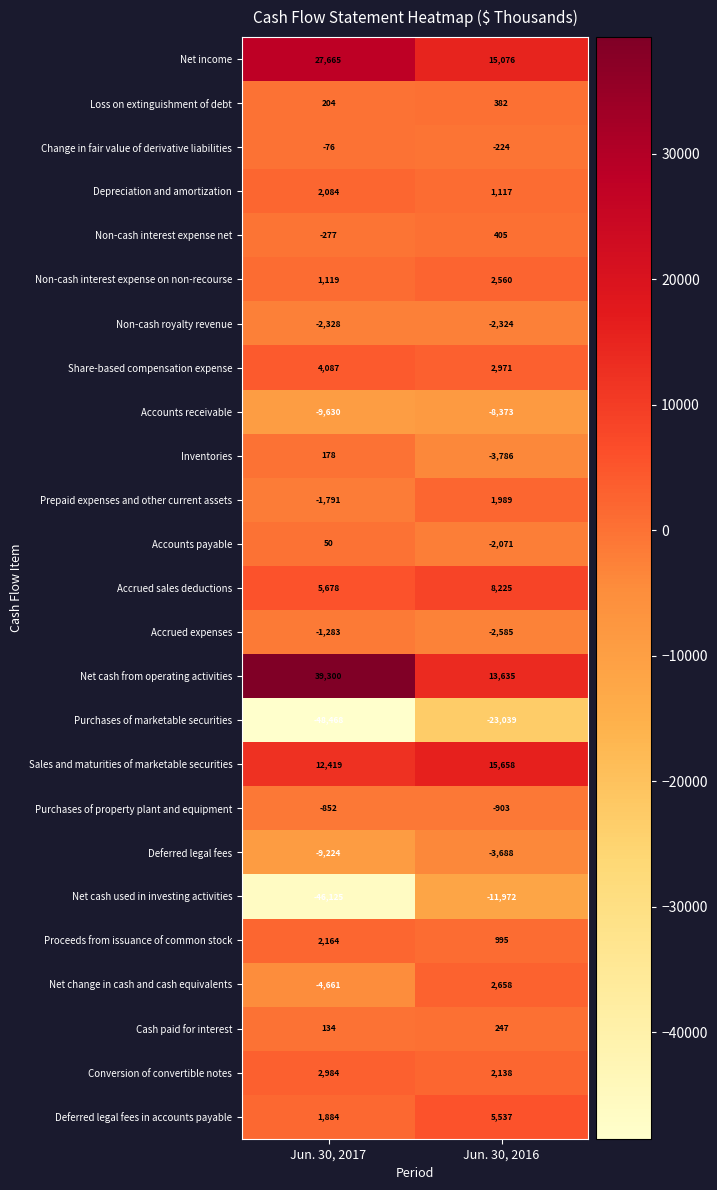

At which label does Change in fair value of derivative liabilities reach its peak?

Jun. 30, 2017